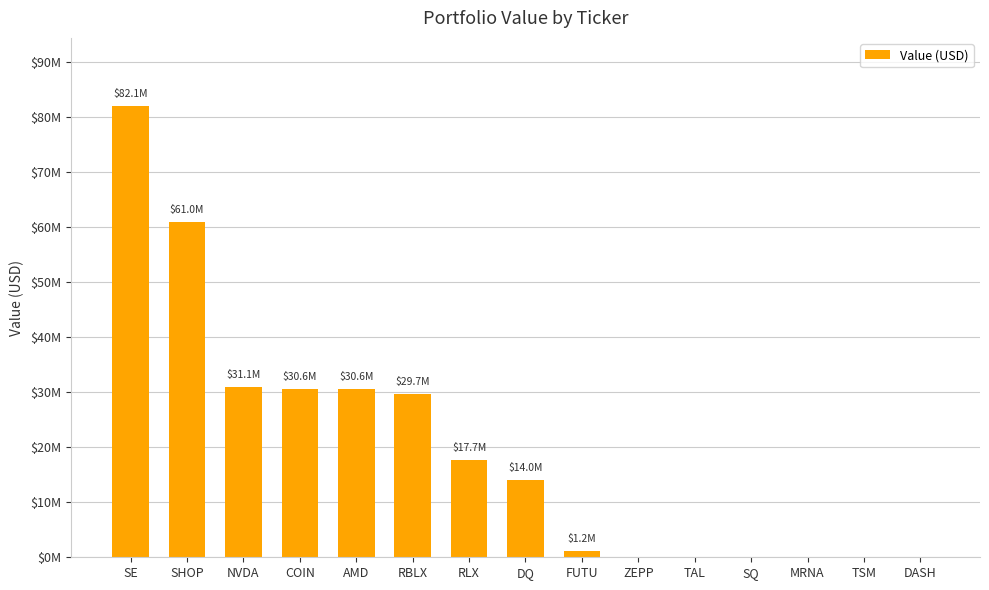

What is the difference between the maximum and minimum values?

82124000